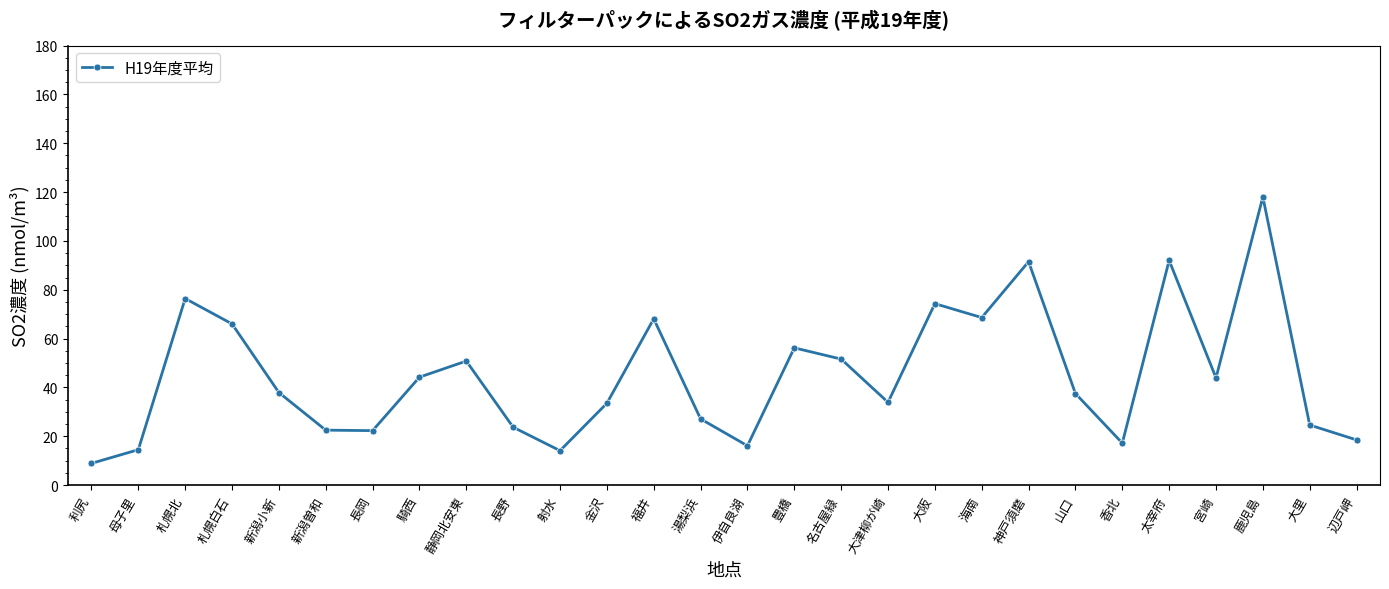

Which category has the highest value across all series?

鹿児島